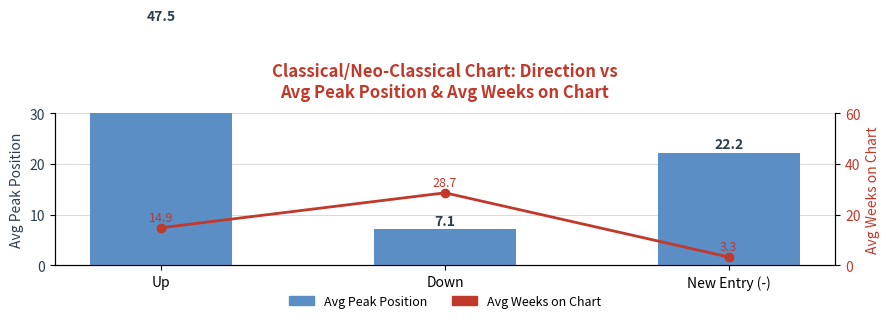

Which series has the largest total across all categories?

Avg Peak Position